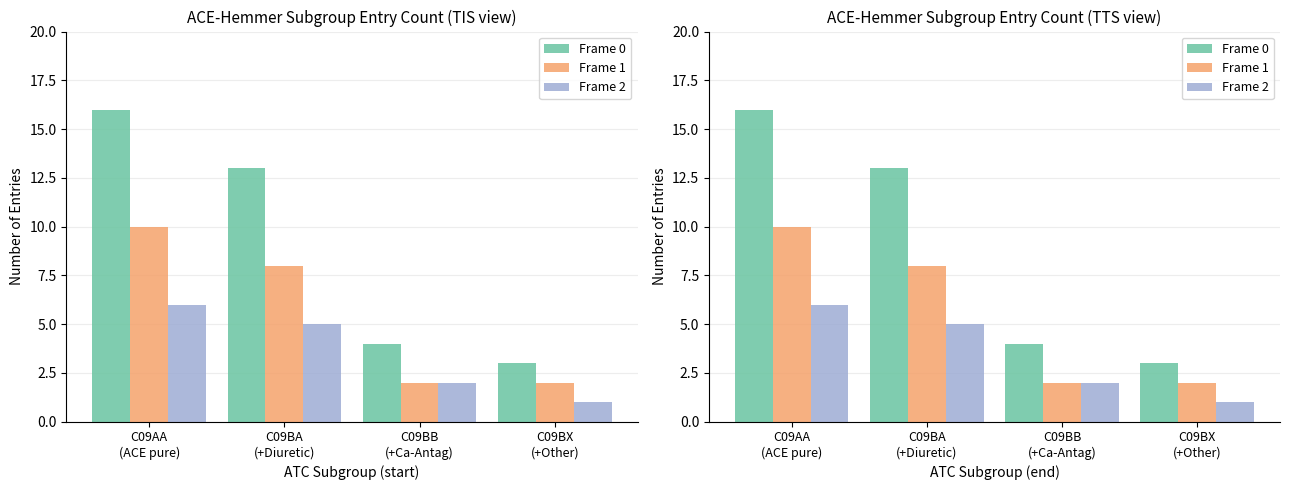

List the series in order of their peak value, highest first.

Frame 0, Frame 1, Frame 2